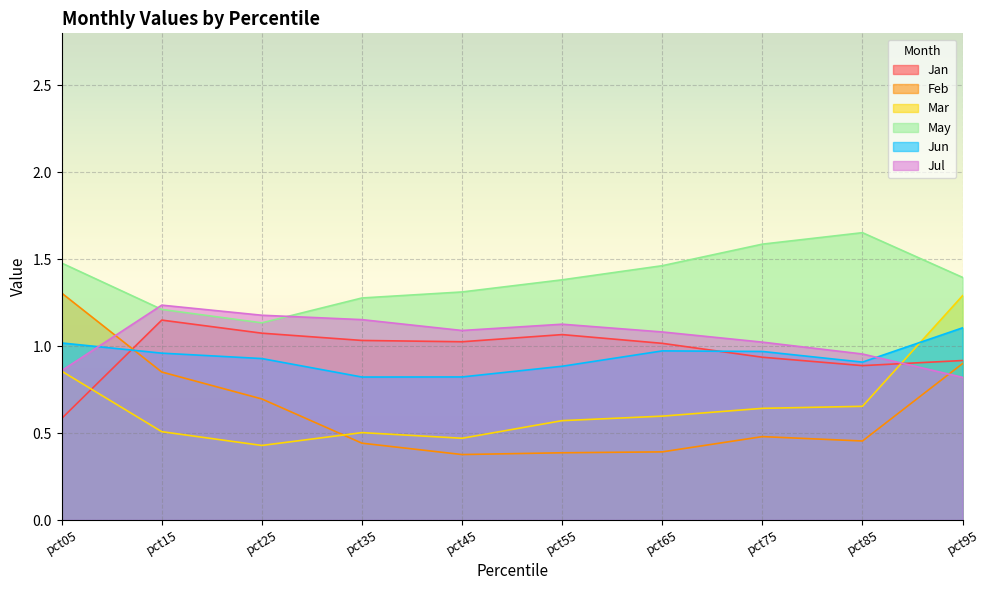

Reading left to right, extract all data points from this chart.

Jan: 0.6	1.2	1.1	1.0	1.0	1.1	1.0	0.9	0.9	0.9
Feb: 1.3	0.9	0.7	0.4	0.4	0.4	0.4	0.5	0.5	0.9
Mar: 0.9	0.5	0.4	0.5	0.5	0.6	0.6	0.6	0.7	1.3
May: 1.5	1.2	1.1	1.3	1.3	1.4	1.5	1.6	1.7	1.4
Jun: 1.0	1.0	0.9	0.8	0.8	0.9	1.0	1.0	0.9	1.1
Jul: 0.9	1.2	1.2	1.2	1.1	1.1	1.1	1.0	1.0	0.8